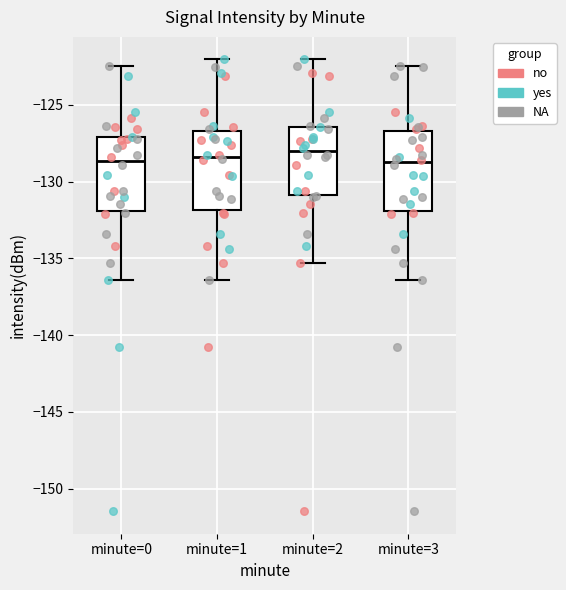

Reading left to right, transcribe this box plot: for each box, give where its median line is, the range the box spans, and where its two whiskers end, as read against the y-axis. The values are not printed on the chart, so give them approximately, as read against the axis.

minute=0: median -128.5, box -132.0 to -127.0, whiskers -136.5 to -122.5
minute=1: median -128.5, box -132.0 to -126.5, whiskers -136.5 to -122.0
minute=2: median -128.0, box -131.0 to -126.5, whiskers -135.5 to -122.0
minute=3: median -128.5, box -132.0 to -126.5, whiskers -136.5 to -122.5